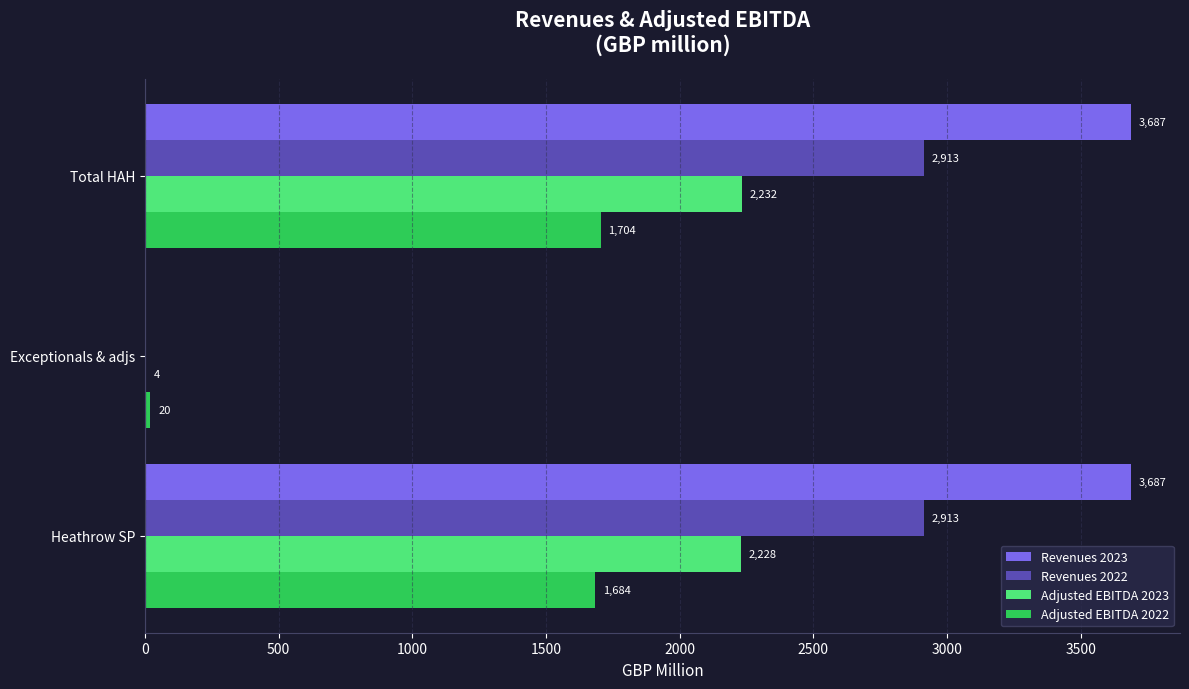

At which category is the sum across all series the highest?

Total HAH